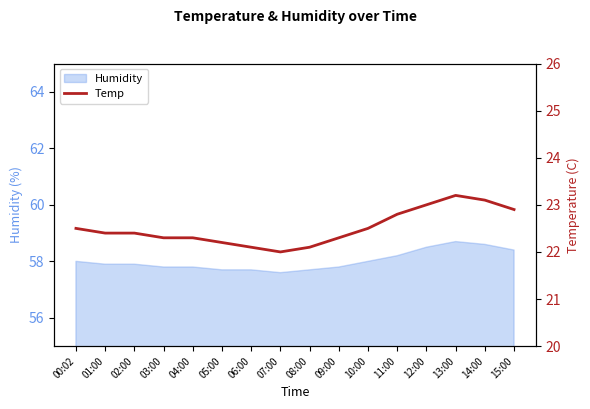

The chart shows a value of 22.1 at 06:00. True or false?

True